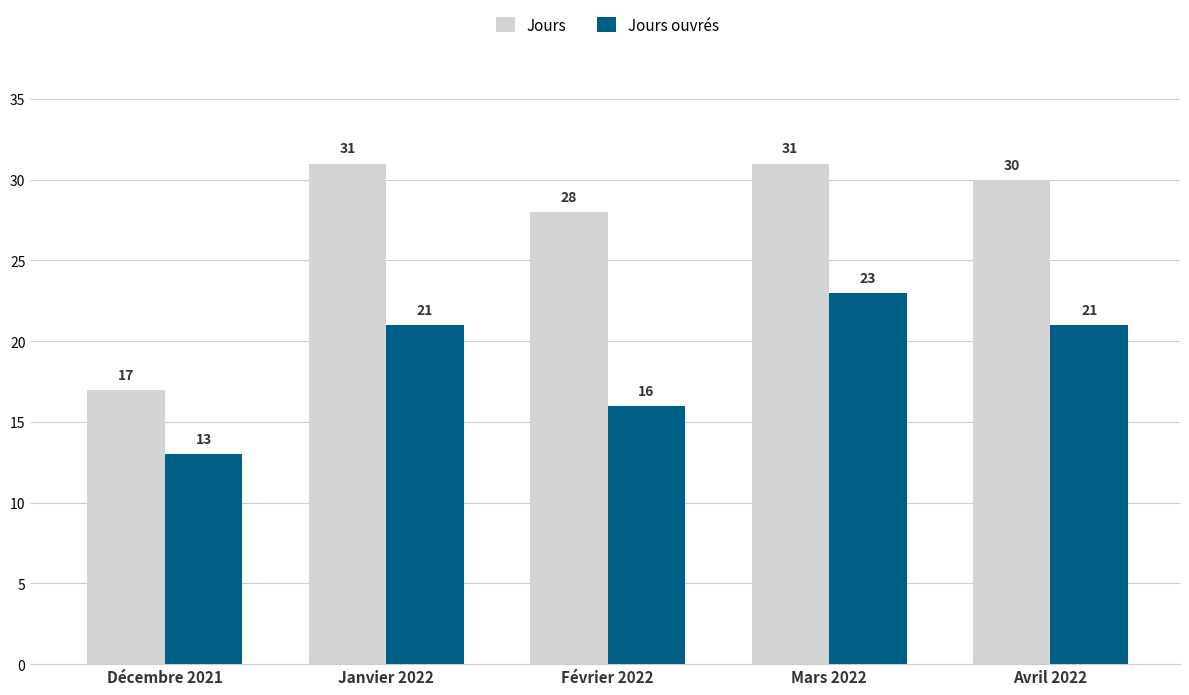

Reading right to left, extract all data points from this chart.

Jours: Avril 2022=30	Mars 2022=31	Février 2022=28	Janvier 2022=31	Décembre 2021=17
Jours ouvrés: Avril 2022=21	Mars 2022=23	Février 2022=16	Janvier 2022=21	Décembre 2021=13